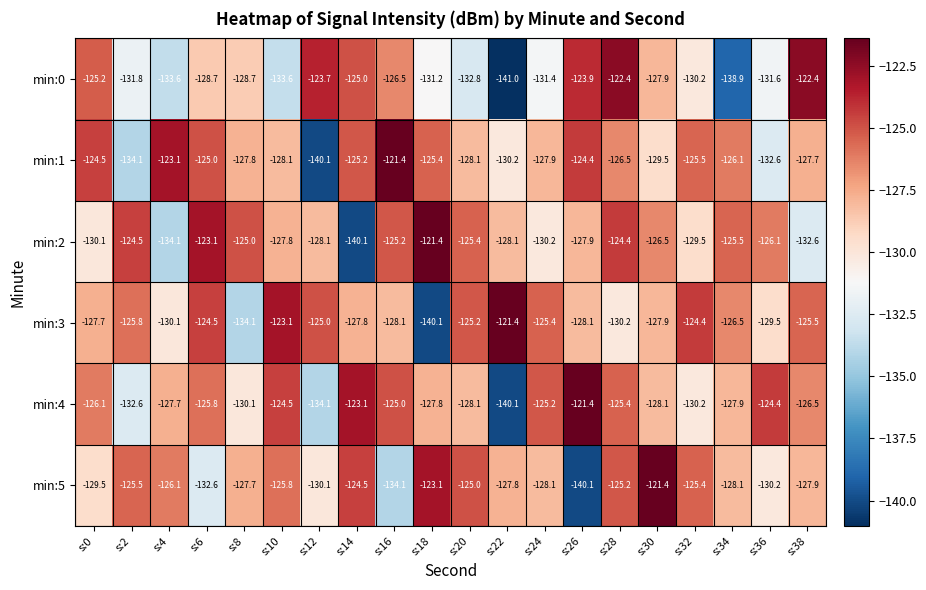

What is the maximum value shown in the chart?

-121.4